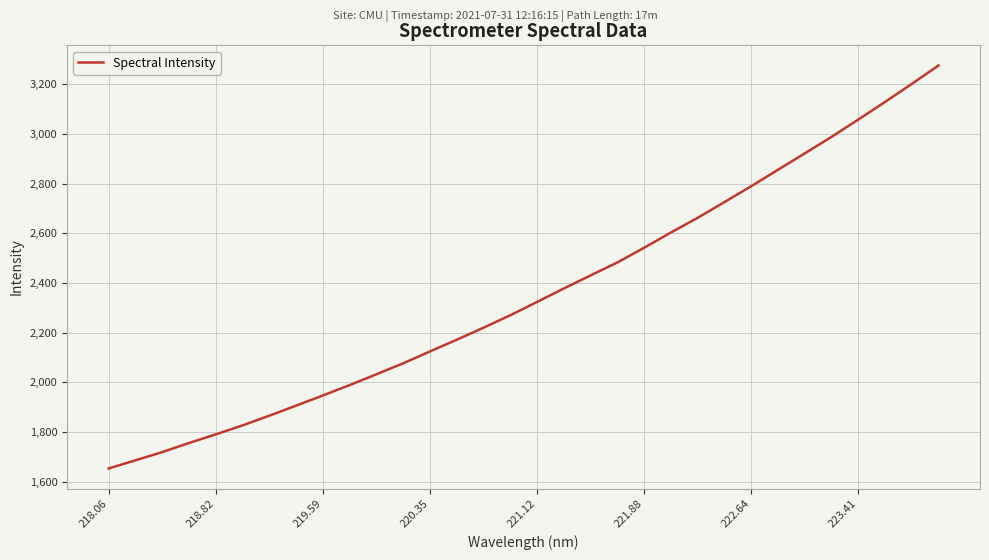

What is the difference between the maximum and minimum values?

1622.4